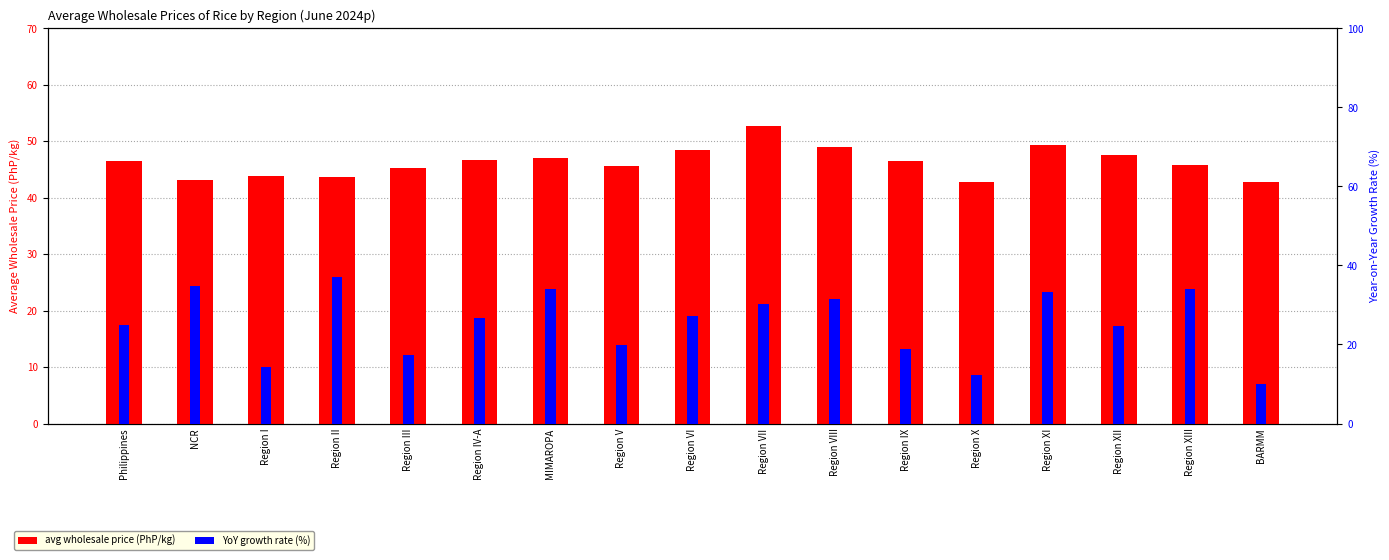

What is the maximum value for avg wholesale price (PhP/kg)?

52.8